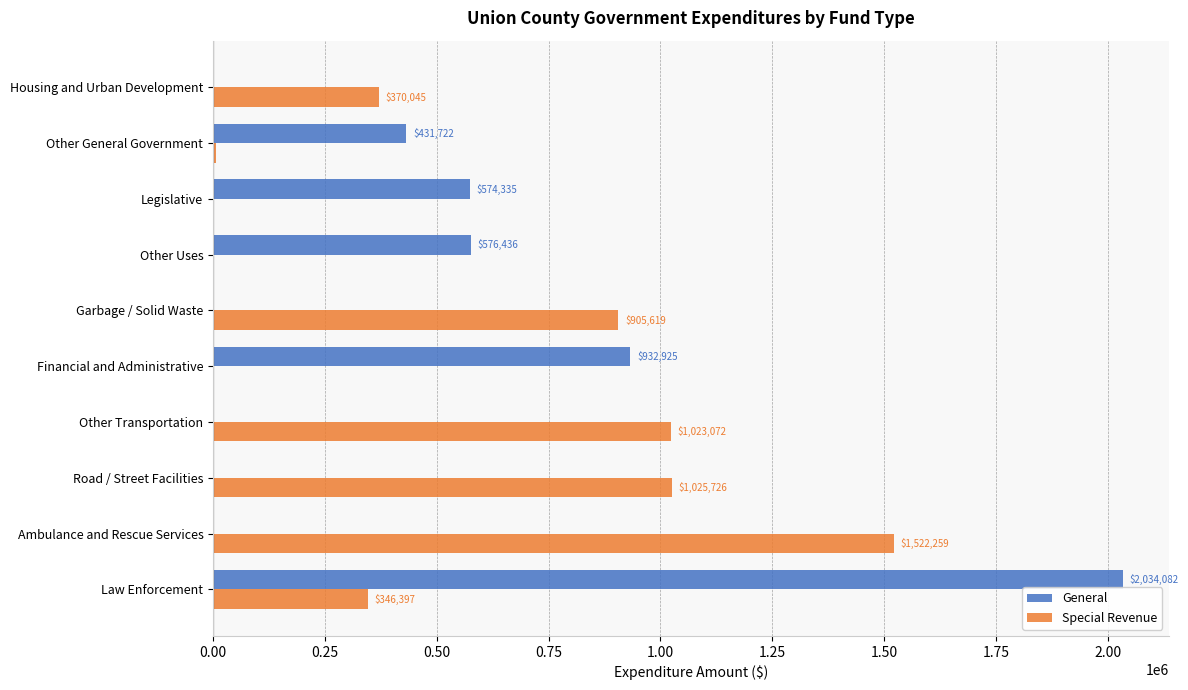

Which series has the largest total across all categories?

Special Revenue